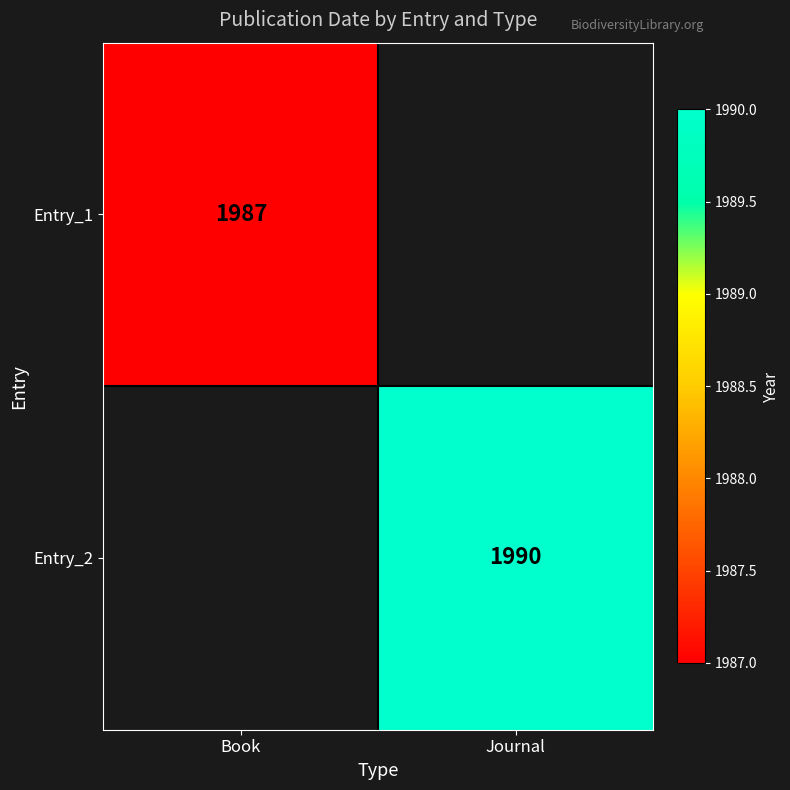

What is the maximum value shown in the chart?

1990.0